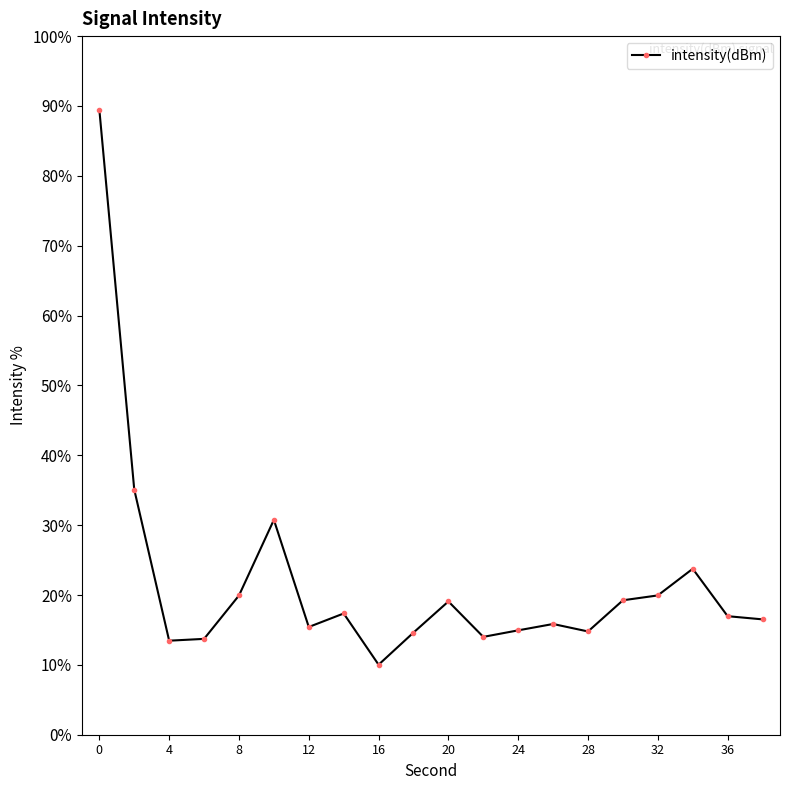

What is the average value?

21.7